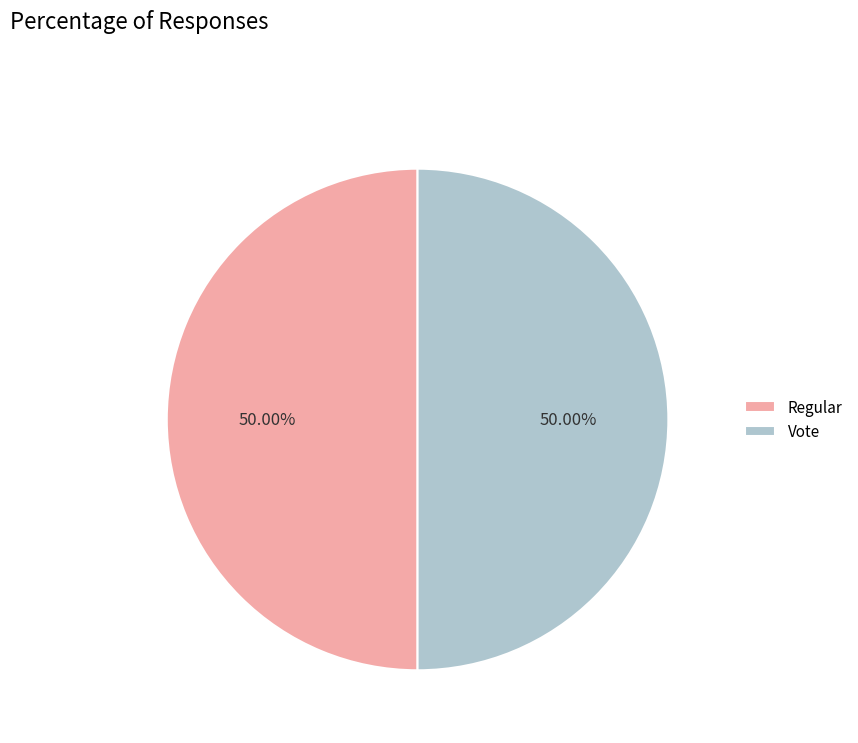

Do Vote and Regular together represent more than half of the pie?

Yes